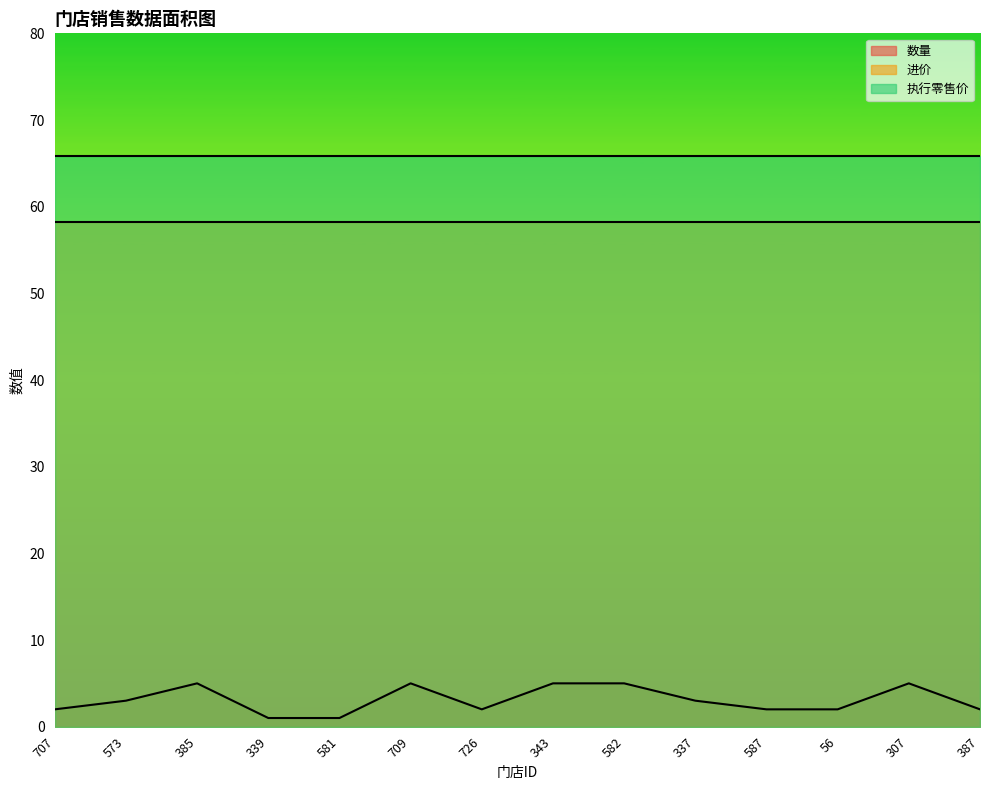

What is the maximum value shown in the chart?

65.8